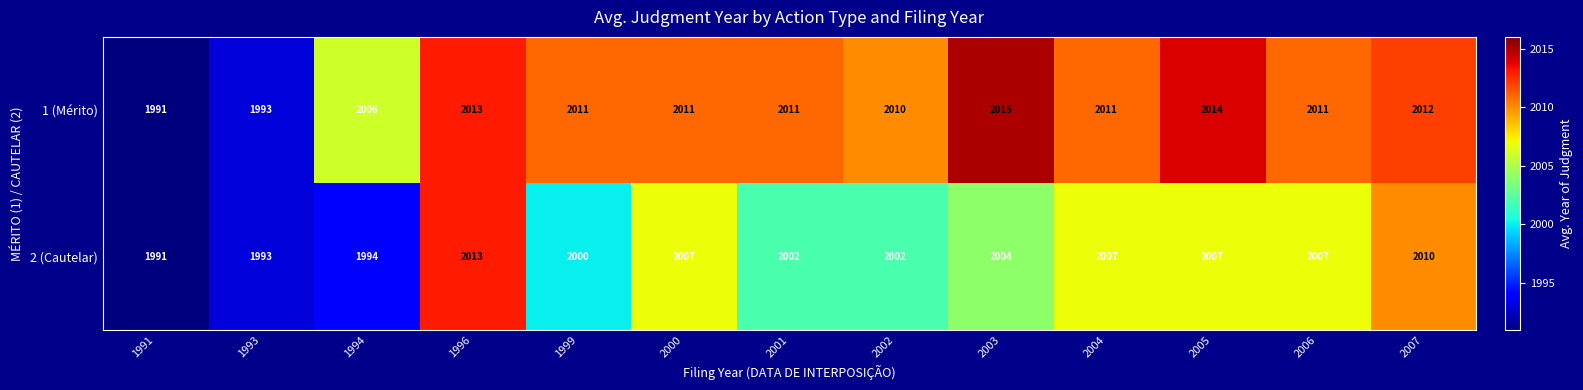

What is the total value across all series at 2005?

4021